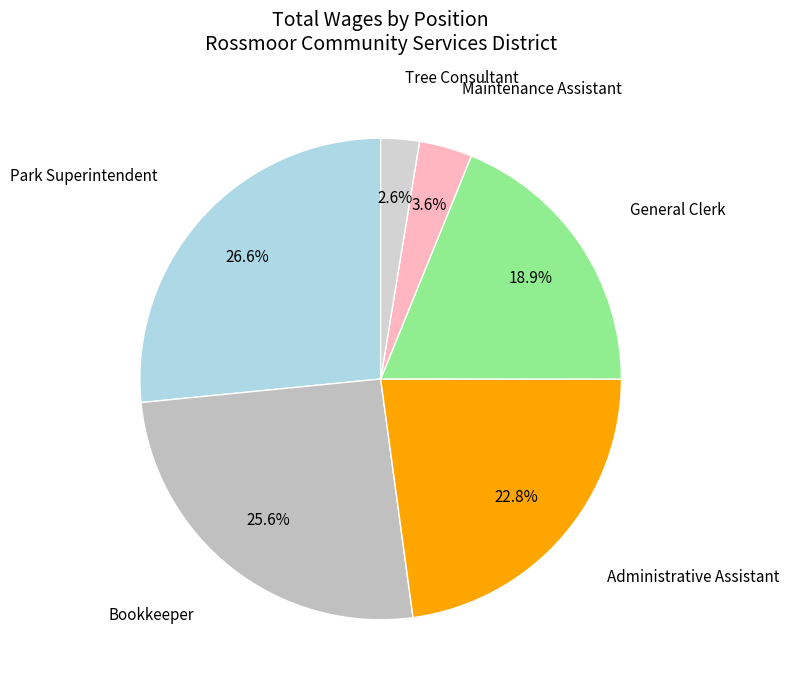

Count the number of slices in the pie.

6